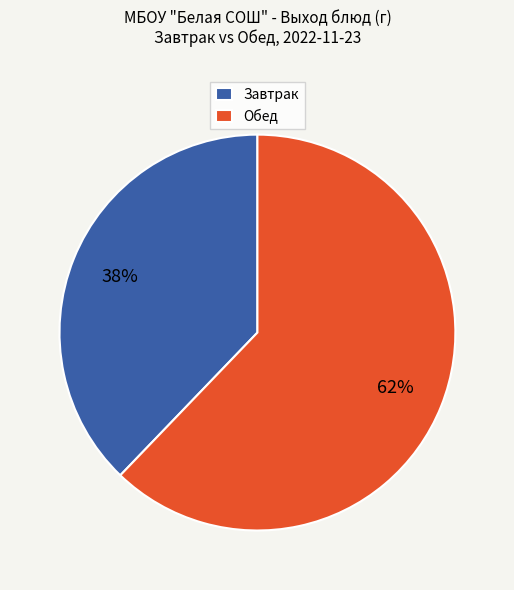

To the nearest percent, what is the combined percentage of Обед and Завтрак?

100%